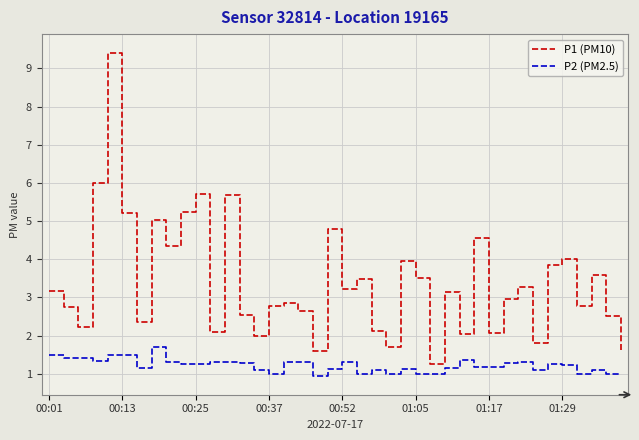

Which series has the largest total across all categories?

P1 (PM10)